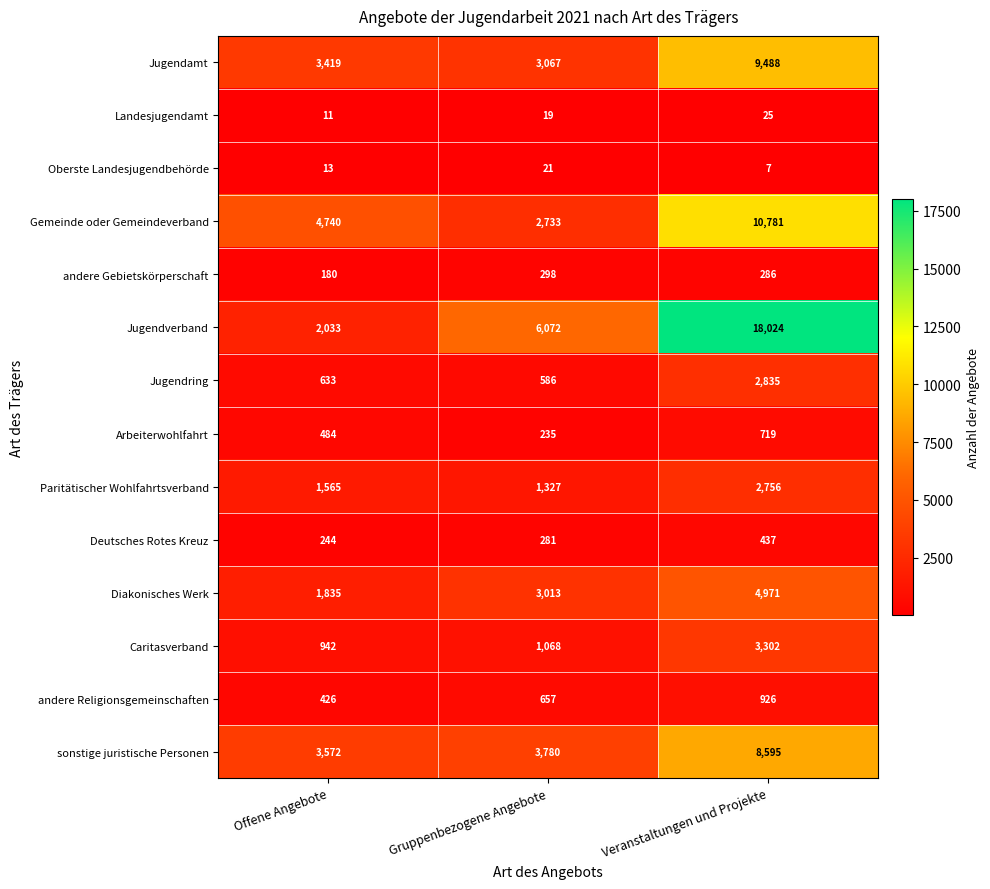

At which category does the chart reach its peak across all series?

Veranstaltungen und Projekte